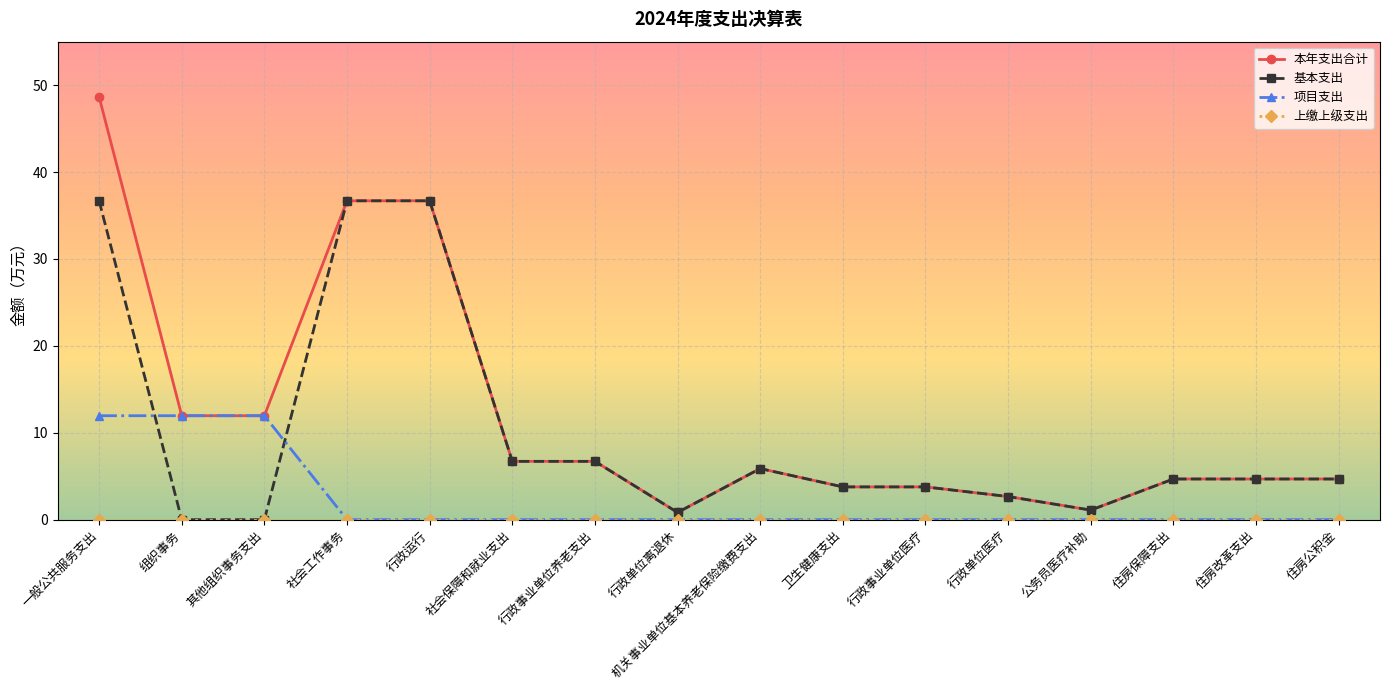

Between 其他组织事务支出 and 住房改革支出, which series saw the biggest shift?

项目支出